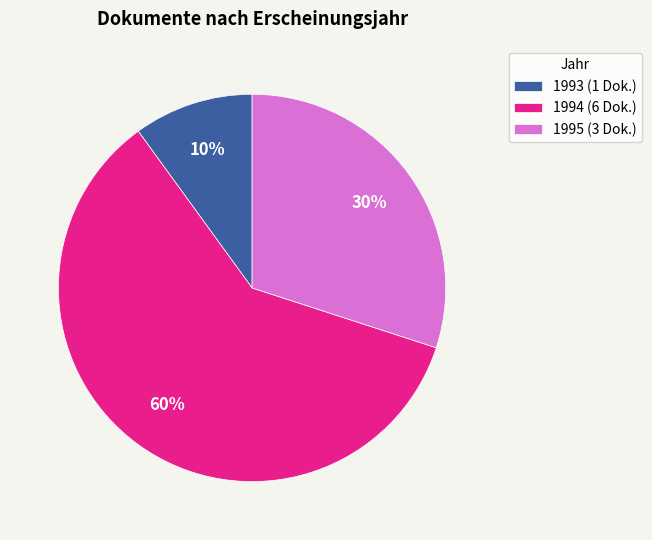

True or false: 1994 (6 Dok.) accounts for 74% of the total.

False